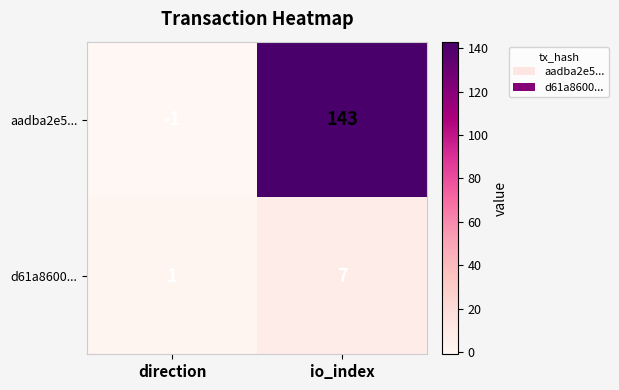

Rank the series by their average value, from lowest to highest.

d61a8600..., aadba2e5...